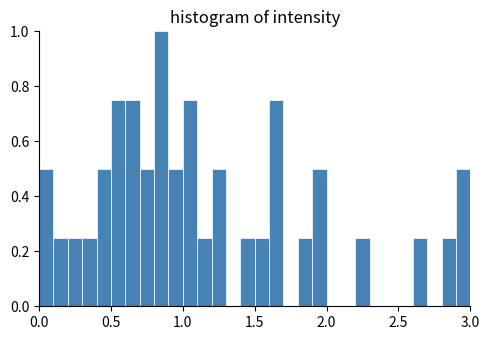

Around what value on the x-axis is the tallest bar? Give the approximate position of its centre, as read against the axis.

0.85